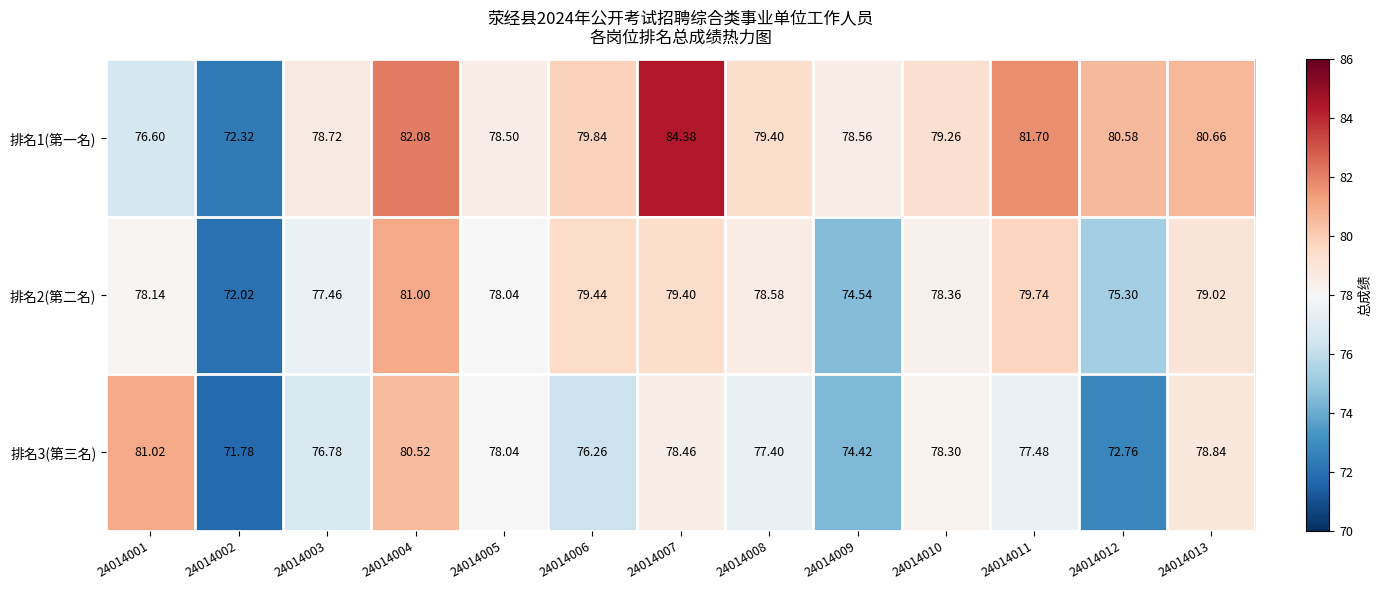

Rank the series by their average value, from lowest to highest.

排名3(第三名), 排名2(第二名), 排名1(第一名)